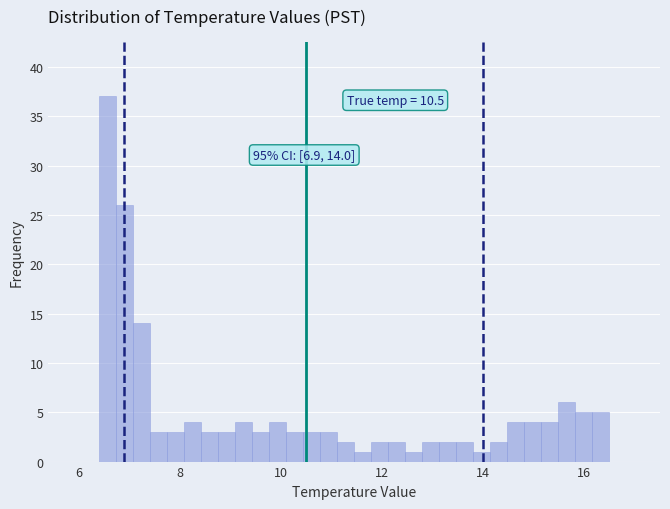

Read against the x-axis, roughly where is the centre of the tallest bar?

6.6